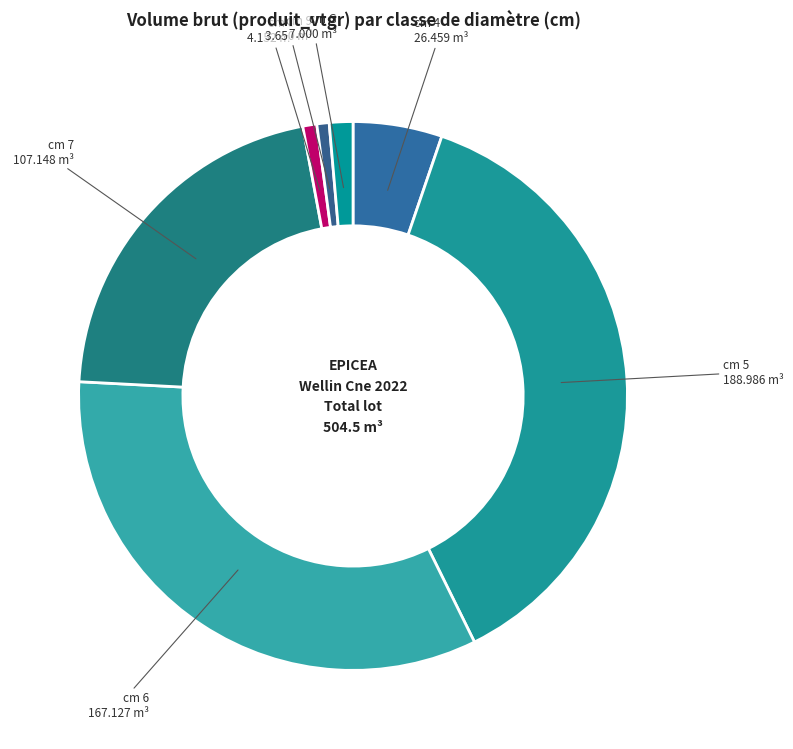

Does cm 9 account for over 50% of the chart?

No